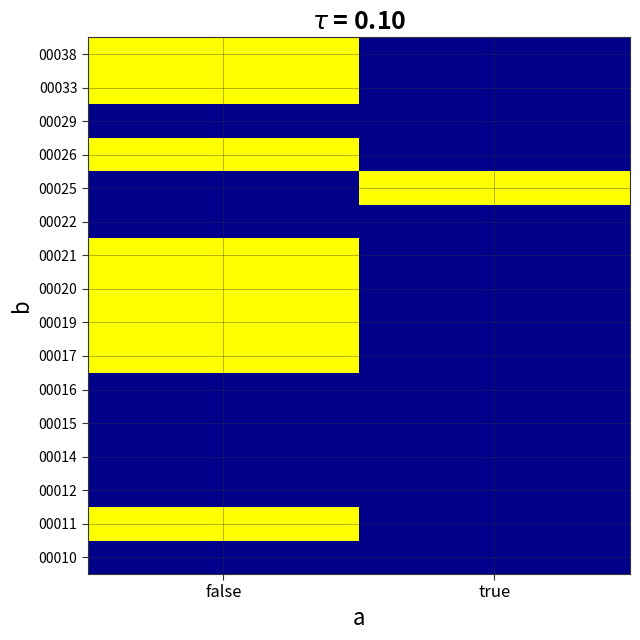

Reading left to right, extract all data points from this chart.

00010: false=1	true=1
00011: false=0	true=1
00012: false=1	true=1
00014: false=1	true=1
00015: false=1	true=1
00016: false=1	true=1
00017: false=0	true=1
00019: false=0	true=1
00020: false=0	true=1
00021: false=0	true=1
00022: false=1	true=1
00025: false=1	true=0
00026: false=0	true=1
00029: false=1	true=1
00033: false=0	true=1
00038: false=0	true=1